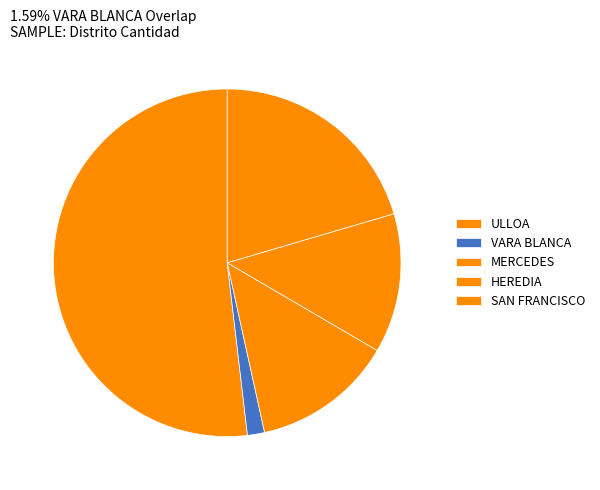

What is the total percentage of HEREDIA and ULLOA?

64.8%